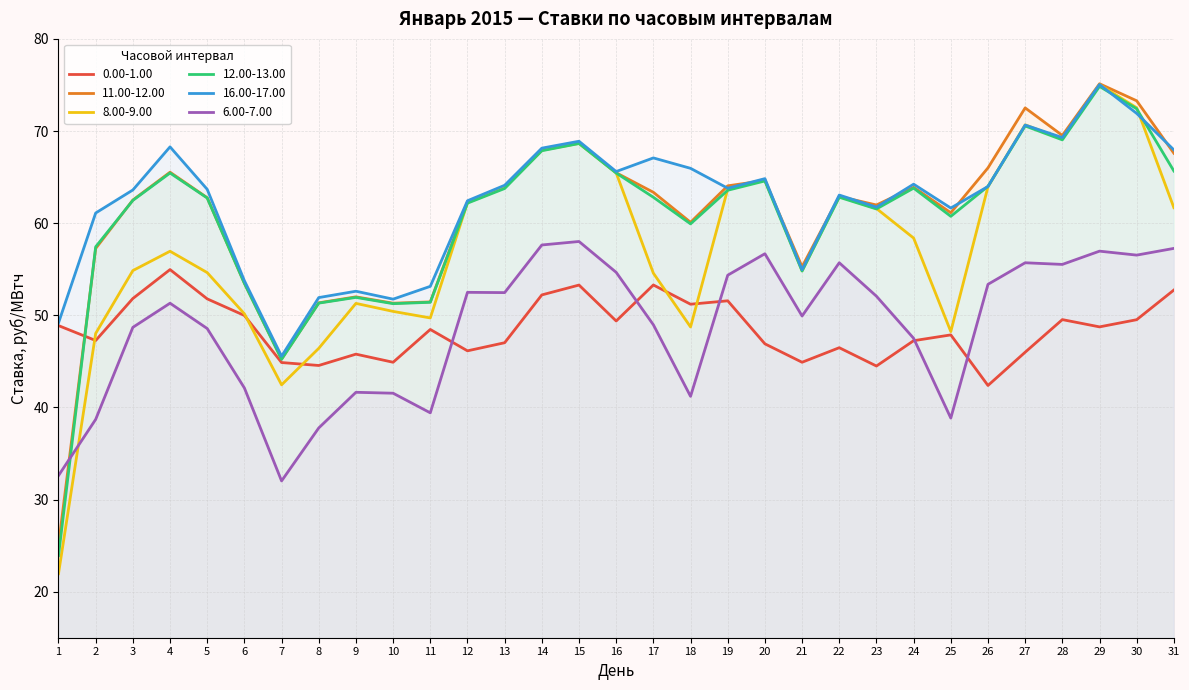

Rank the categories by 0.00-1.00 value from highest to lowest.

4, 17, 15, 31, 14, 3, 5, 19, 18, 6, 28, 30, 16, 1, 29, 11, 25, 2, 24, 13, 20, 22, 12, 27, 9, 10, 21, 7, 8, 23, 26